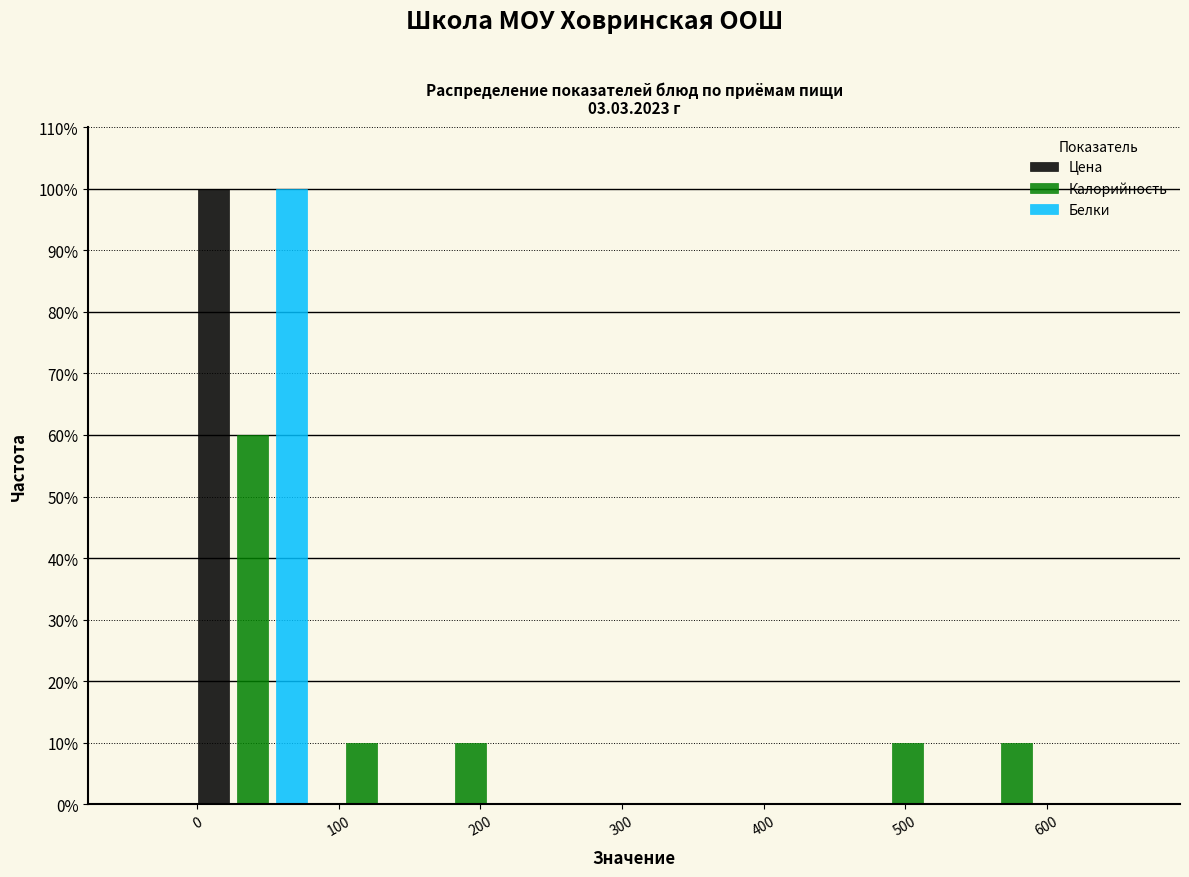

Reading left to right, transcribe this chart: for each range on the x-axis, give the height of each series' bar. Neither the bar edges nor the heights are printed on the chart, so give them approximately, as read against the axes.

0 to 80: Цена=100	Калорийность=60	Белки=100
80 to 150: Цена=0	Калорийность=10	Белки=0
150 to 230: Цена=0	Калорийность=10	Белки=0
230 to 310: Цена=0	Калорийность=0	Белки=0
310 to 390: Цена=0	Калорийность=0	Белки=0
390 to 460: Цена=0	Калорийность=0	Белки=0
460 to 540: Цена=0	Калорийность=10	Белки=0
540 to 620: Цена=0	Калорийность=10	Белки=0